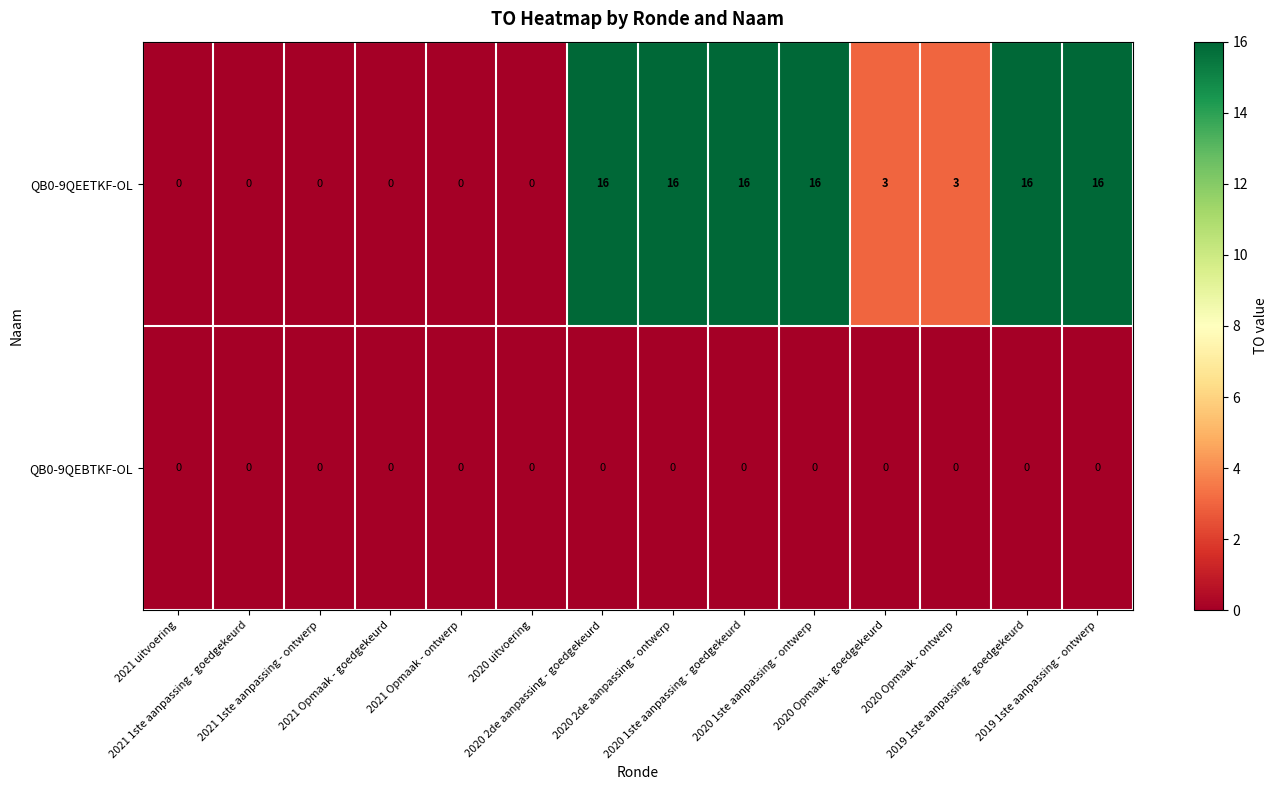

How many QB0-9QEETKF-OL values are between 0 and 16?

14